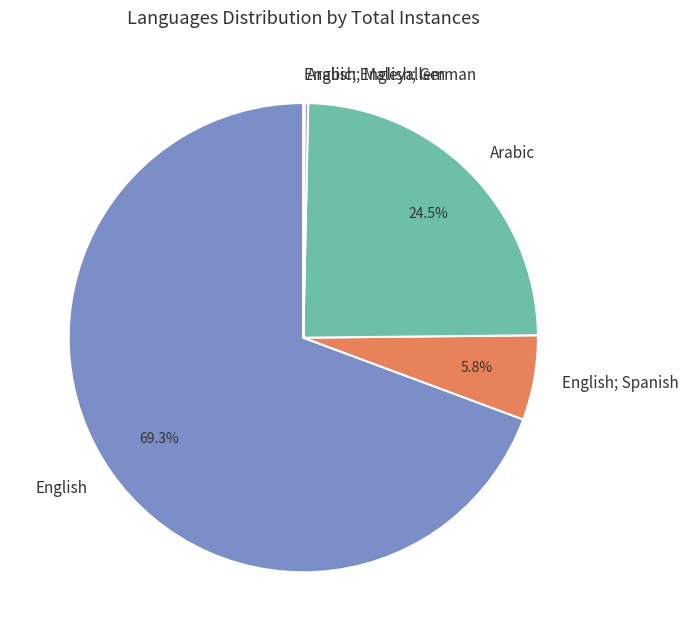

What is the largest slice in the pie chart?

English